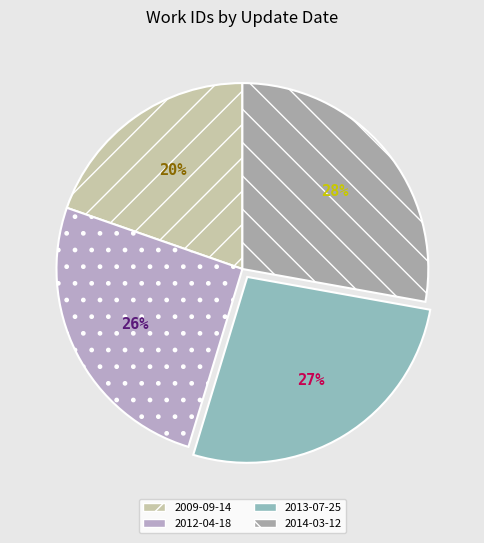

To the nearest percent, what is the average slice percentage?

25%